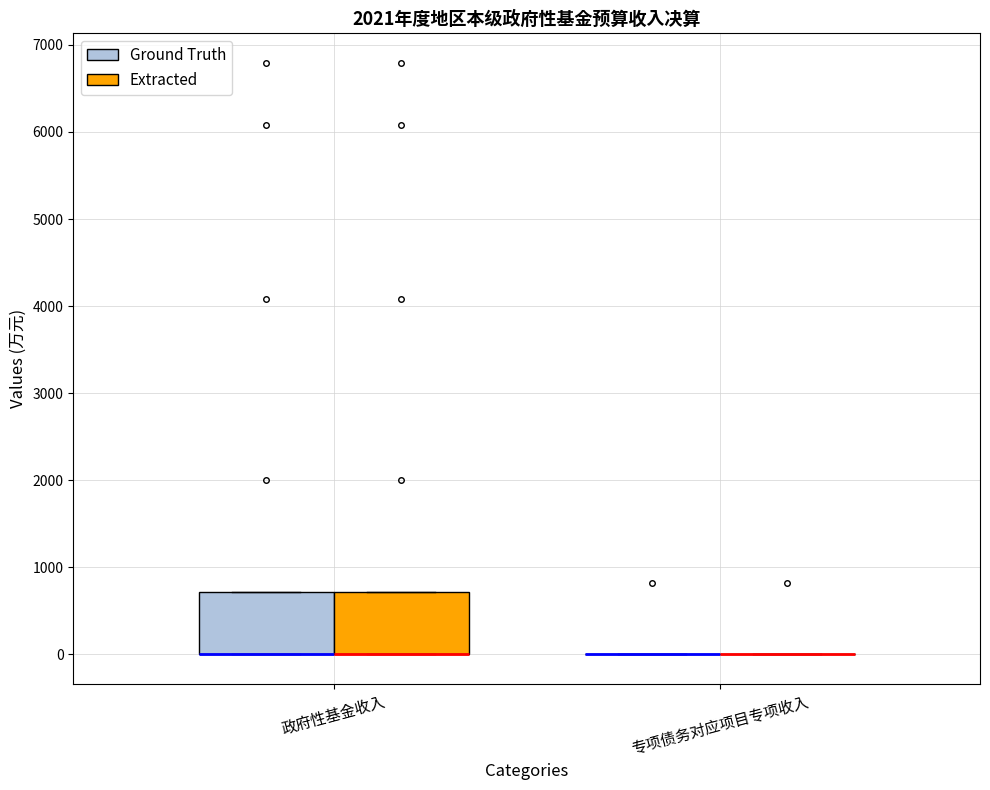

Reading left to right, read every box against the y-axis: the position of its median line, the range the box covers, and the ends of its whiskers. The values are not printed on the chart, so give them approximately, as read against the axis.

政府性基金收入 (Ground Truth): median 0 (drawn on the box's lower edge), box 0 to 700, whiskers 0 to 700
政府性基金收入 (Extracted): median 0 (drawn on the box's lower edge), box 0 to 700, whiskers 0 to 700
专项债务对应项目专项收入 (Ground Truth): box collapsed to a line at 0, whiskers 0 to 0
专项债务对应项目专项收入 (Extracted): box collapsed to a line at 0, whiskers 0 to 0